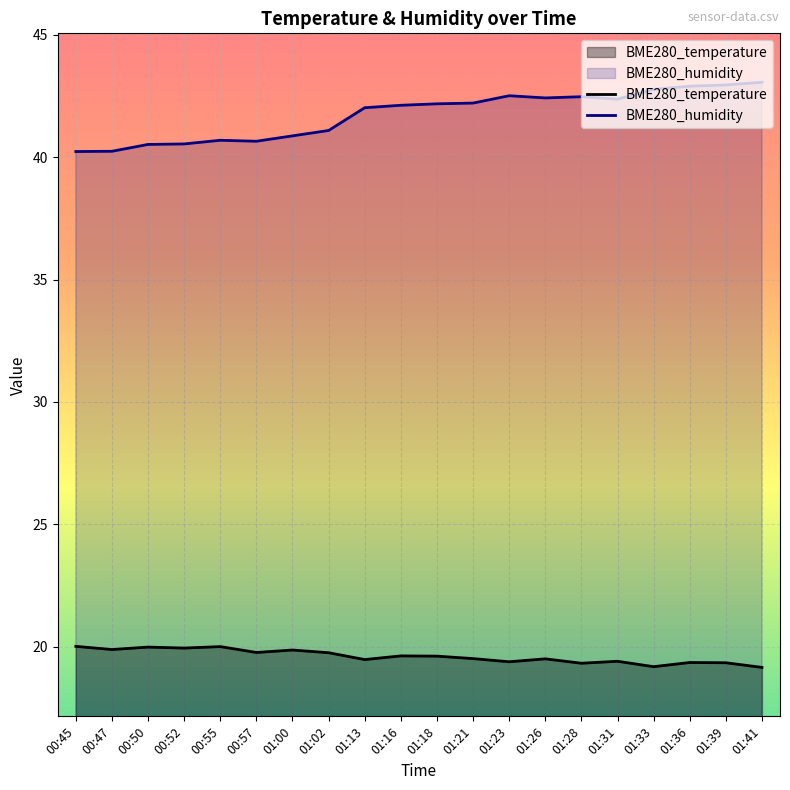

Reading left to right, transcribe all the data shown in this chart.

BME280_temperature: 20.0	19.9	20.0	19.9	20.0	19.8	19.9	19.8	19.5	19.6	19.6	19.5	19.4	19.5	19.3	19.4	19.2	19.4	19.3	19.1
BME280_humidity: 40.2	40.2	40.5	40.5	40.7	40.6	40.9	41.1	42.0	42.1	42.2	42.2	42.5	42.4	42.5	42.4	42.8	42.9	43.0	43.1